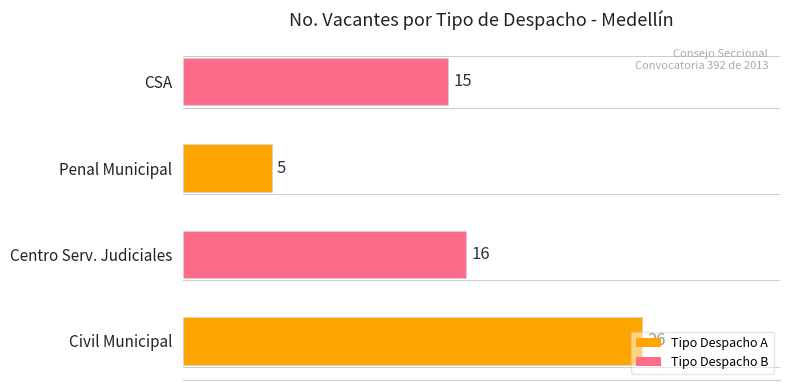

Where is the data nearest to the value 15?

CSA